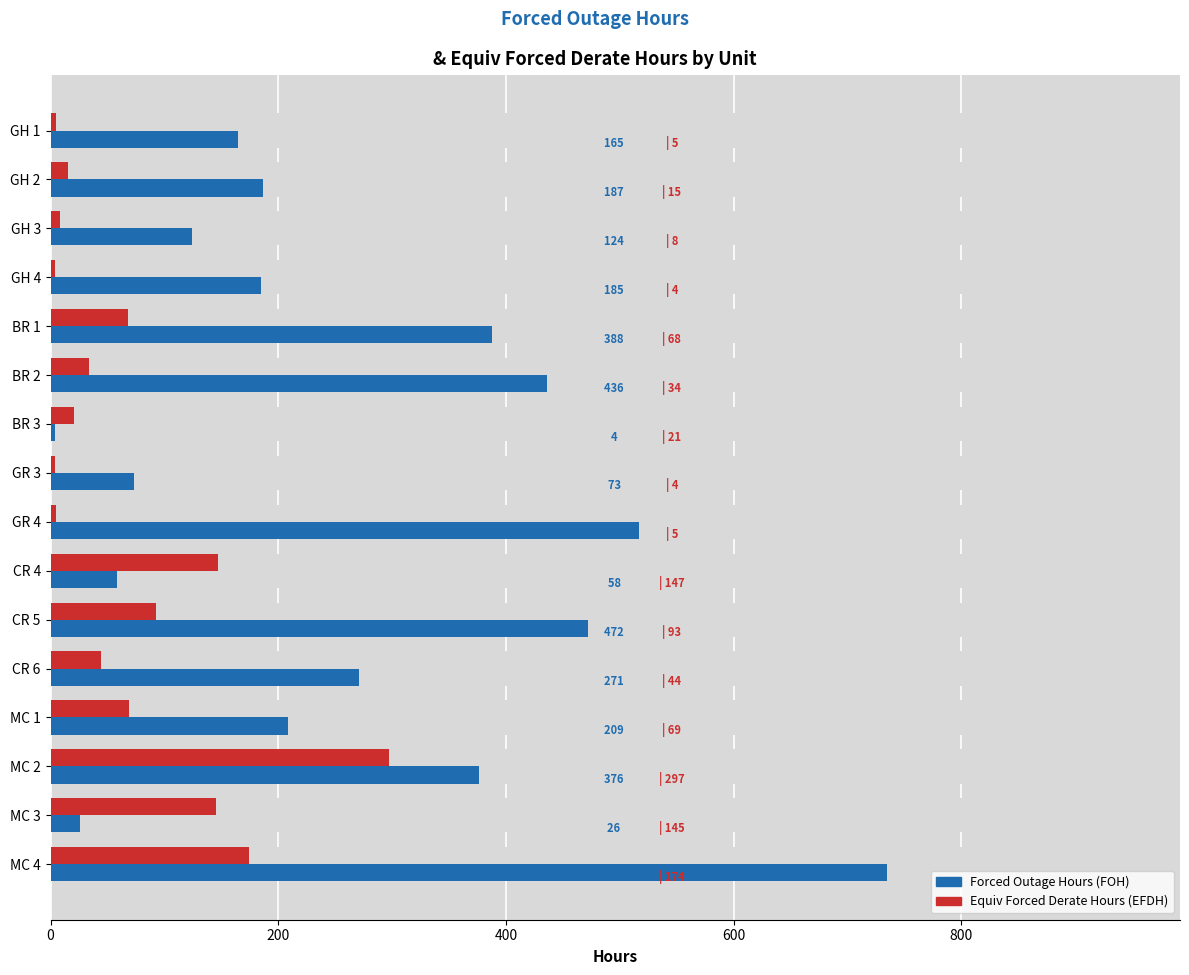

The Forced Outage Hours series shows 34 at MC 3. True or false?

False